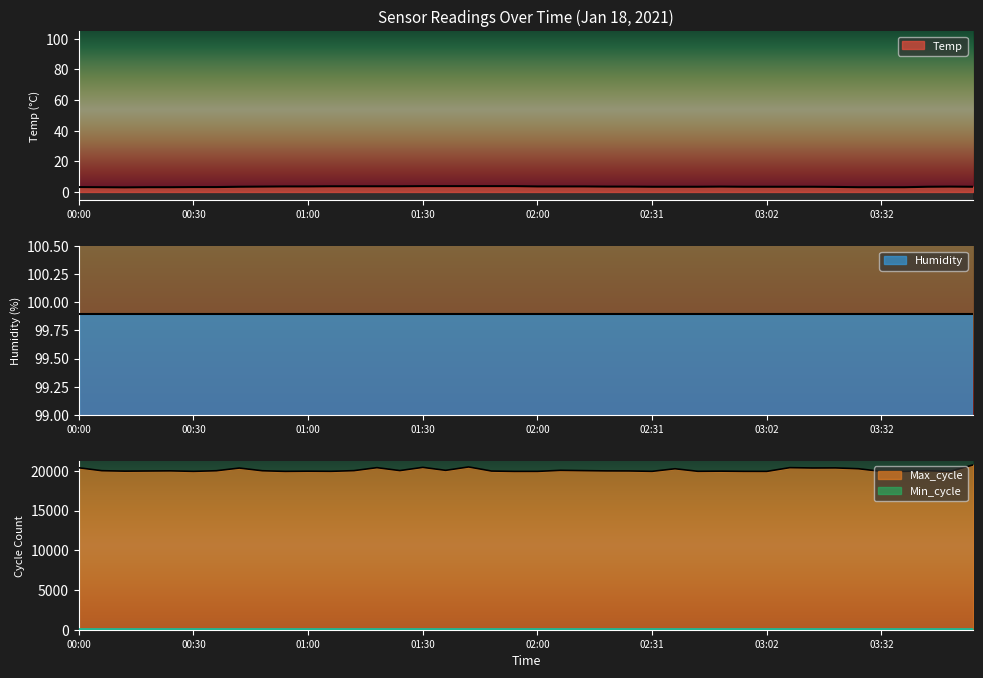

List the labels in order of Max_cycle value, smallest first.

03:38, 03:50, 01:54, 00:54, 03:02, 03:32, 02:00, 02:55, 00:30, 02:31, 01:06, 02:43, 01:00, 02:49, 00:12, 01:48, 00:18, 02:25, 02:19, 00:24, 00:48, 00:36, 03:44, 00:06, 01:12, 02:12, 01:24, 01:36, 02:06, 02:37, 03:26, 00:42, 03:14, 03:20, 00:00, 01:18, 03:08, 01:30, 01:42, 03:56